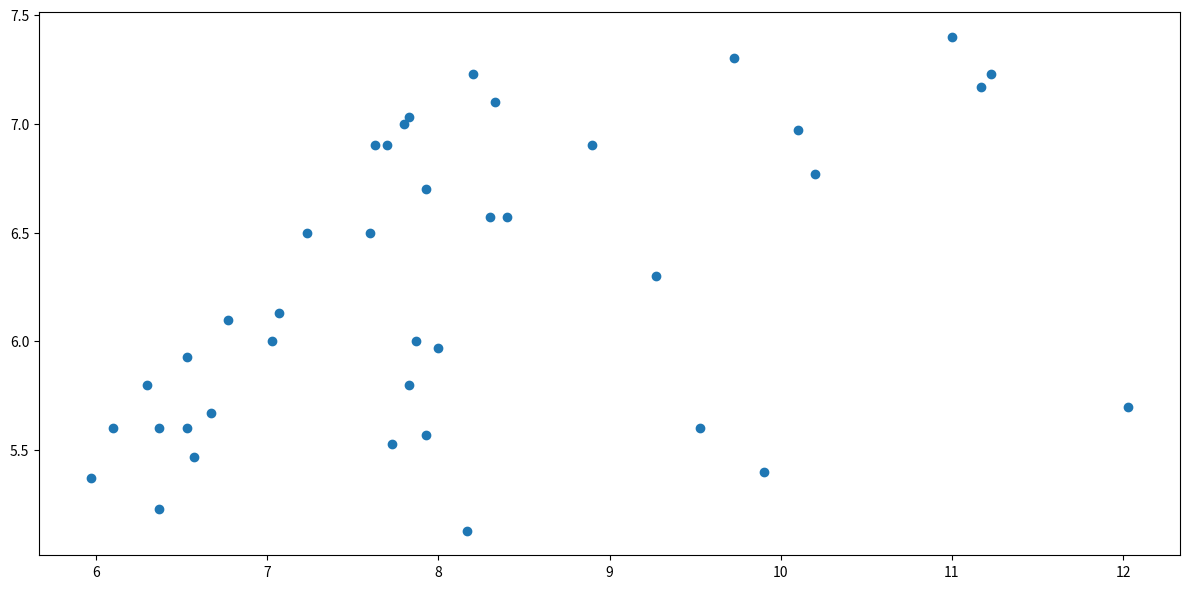

What is the range of Y values (max minus min)?

2.3